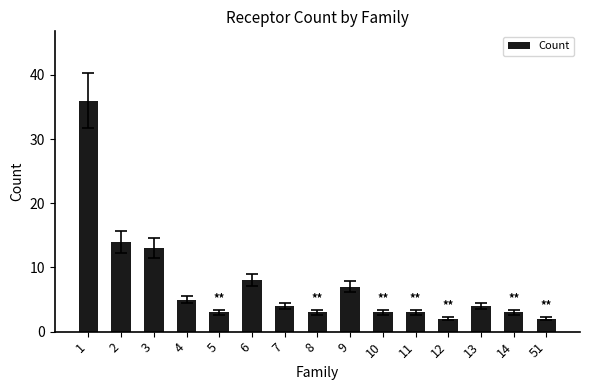

What is the difference between the maximum and second lowest values?

34